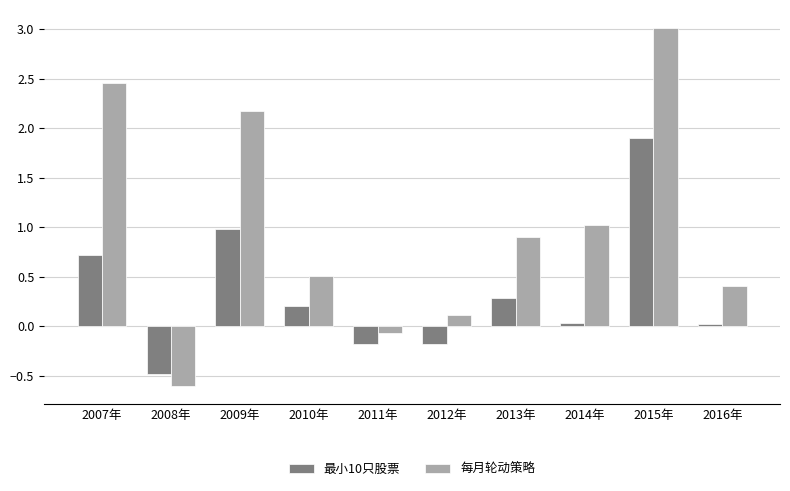

What position from the left is 2015年?

9